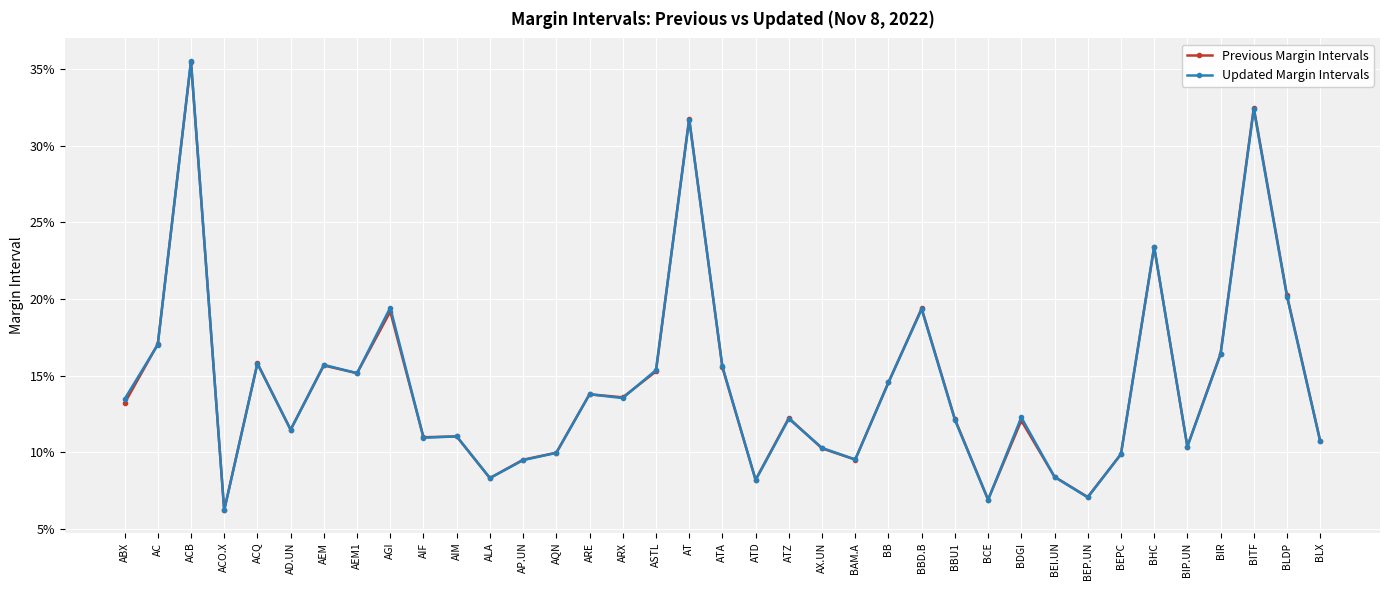

Which series has the largest total across all categories?

Updated Margin Intervals